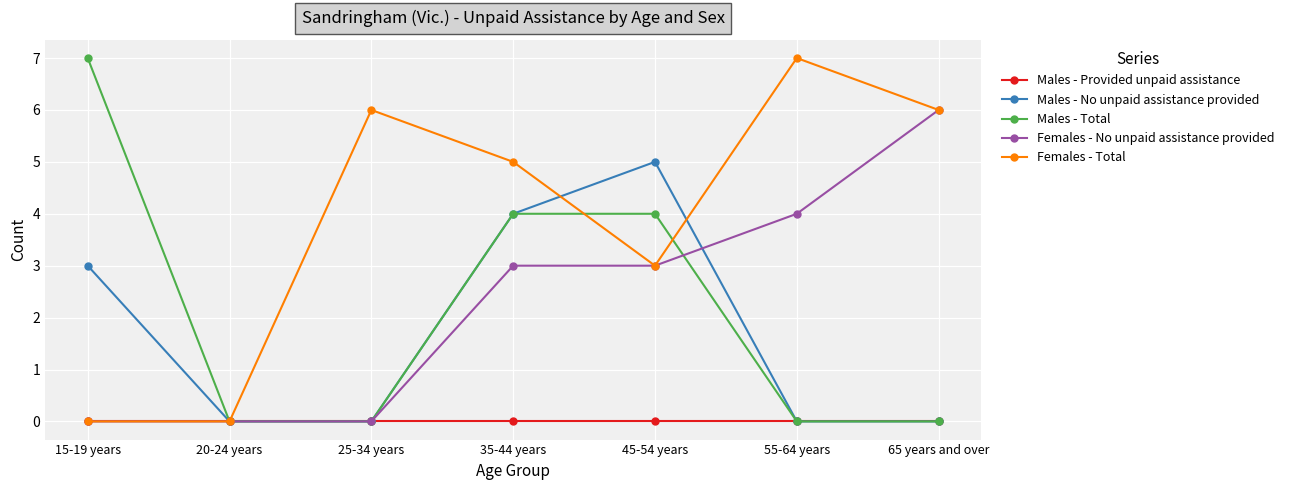

How many data points does each series have?

7